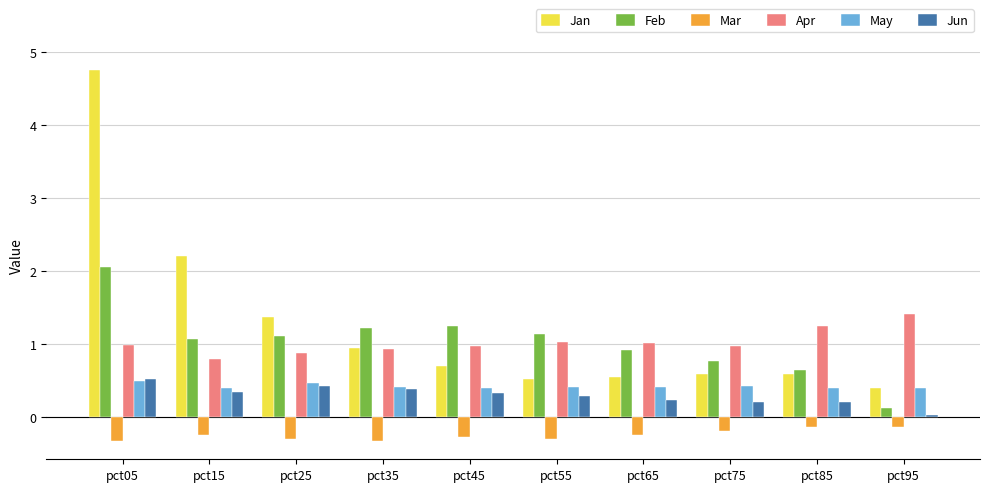

What is the difference between the maximum and minimum values in the Apr series?

0.6